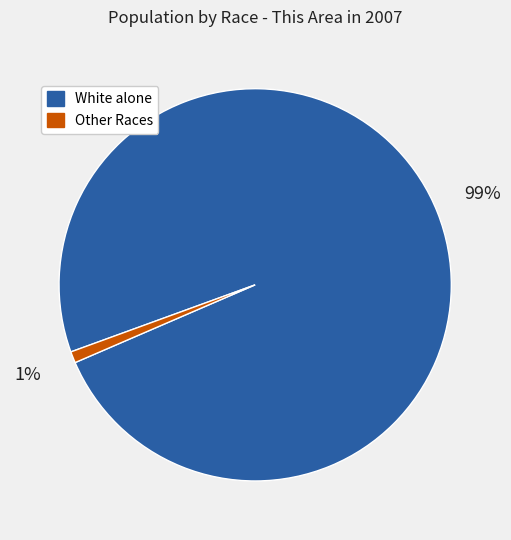

Does any single category account for the majority?

Yes